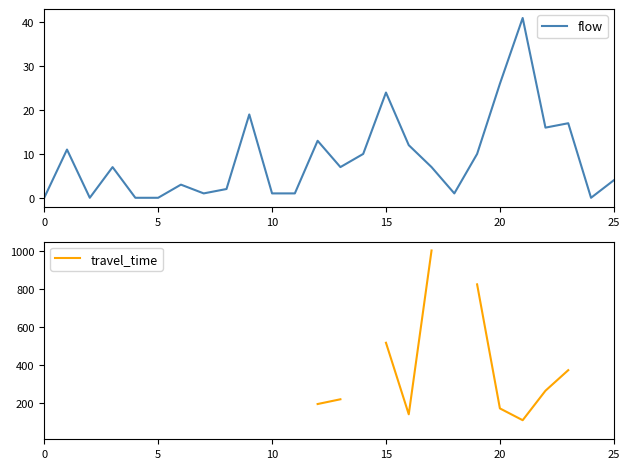

Between 24 and 6, which is larger?

6